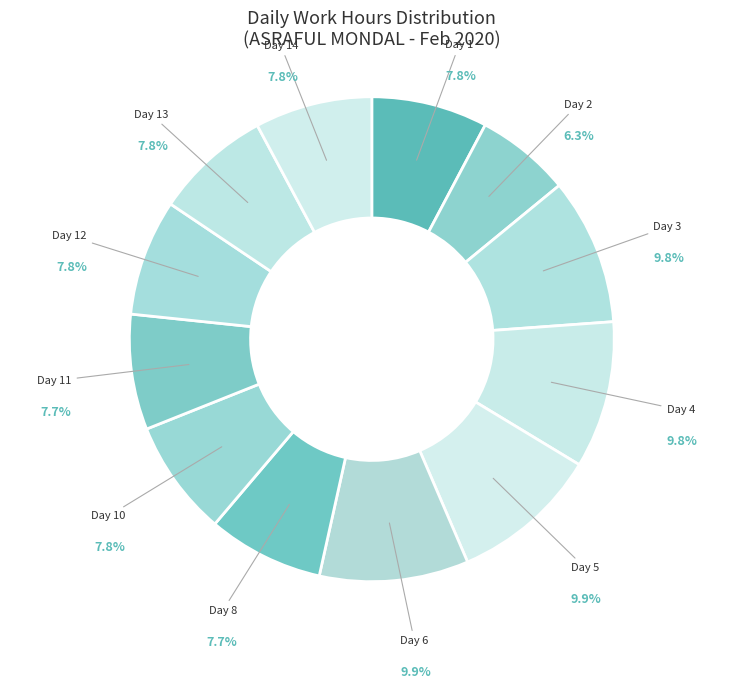

To the nearest percent, what is the average slice percentage?

8%